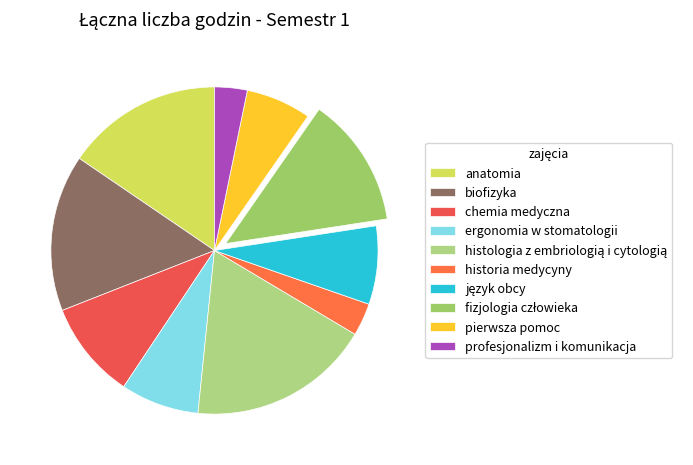

To the nearest percent, what portion does chemia medyczna represent?

10%